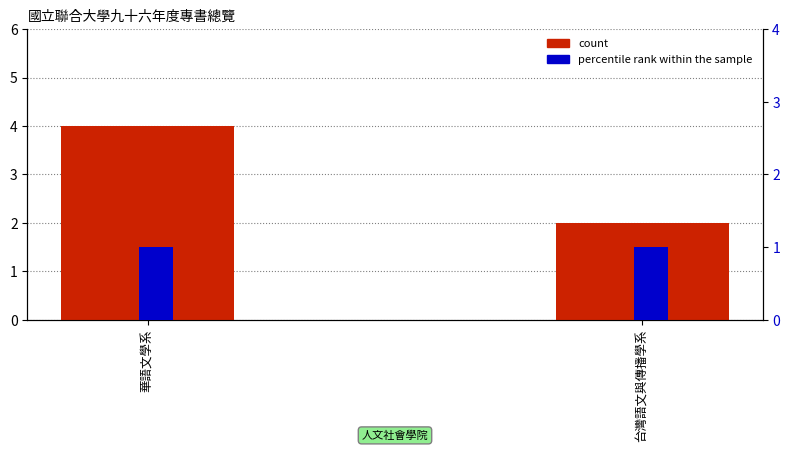

What is the greatest value displayed?

4